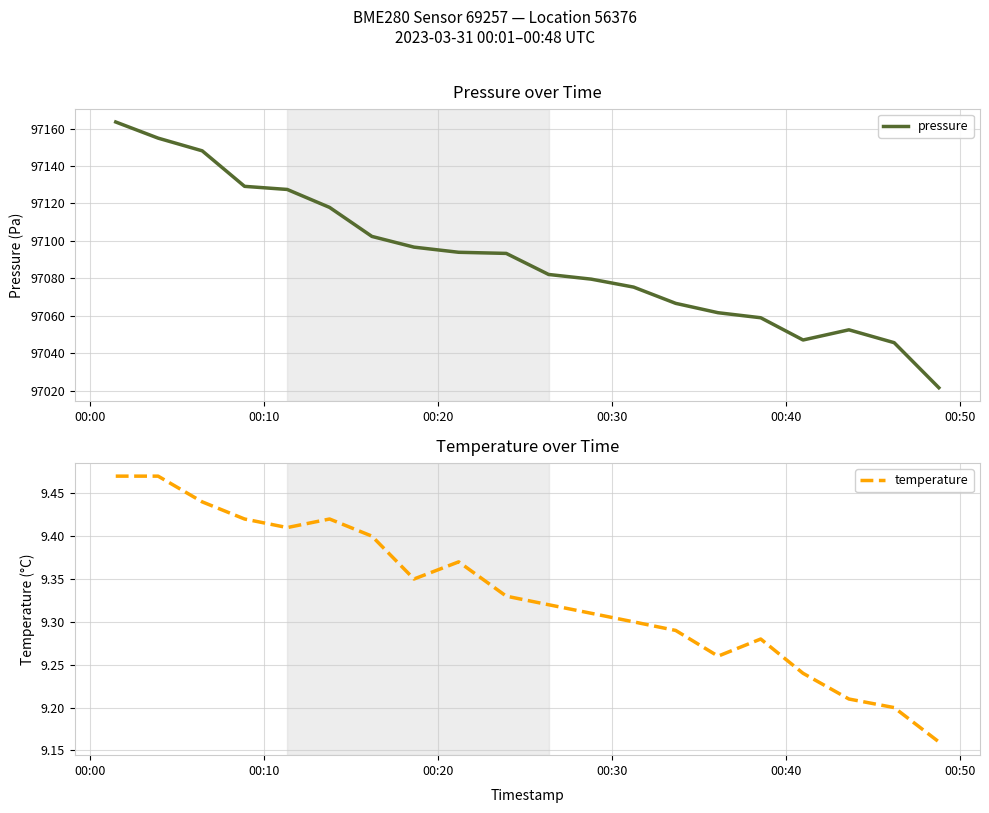

Is this an area chart (filled region under the line)?

No